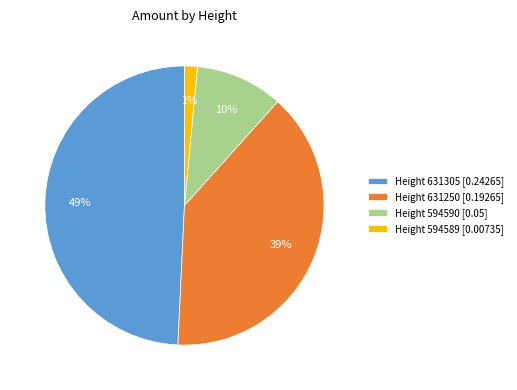

To the nearest percent, what is the difference between the Height 631250 and Height 631305 slice percentages?

10%